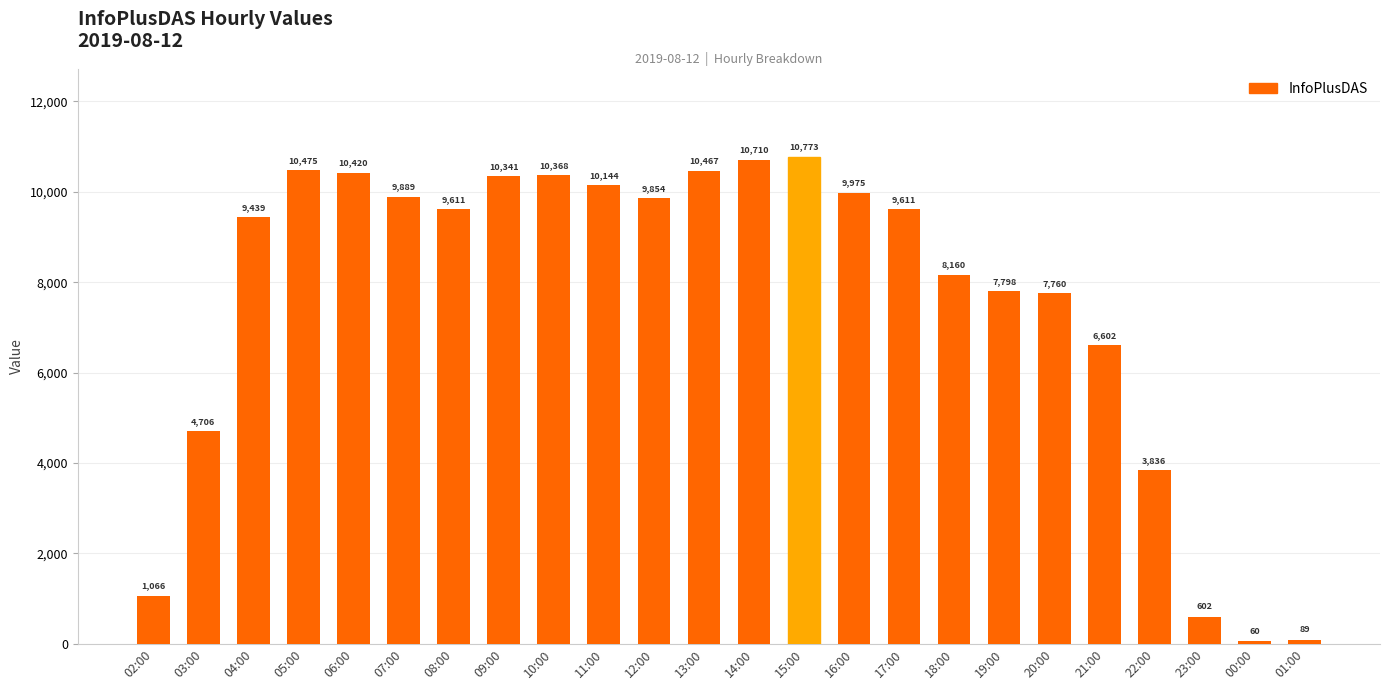

How many distinct data groups are displayed?

1